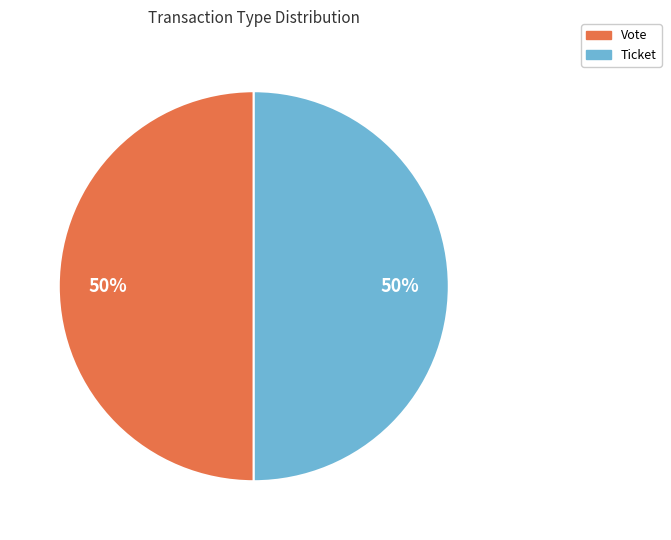

Do Ticket and Vote together represent more than half of the pie?

Yes